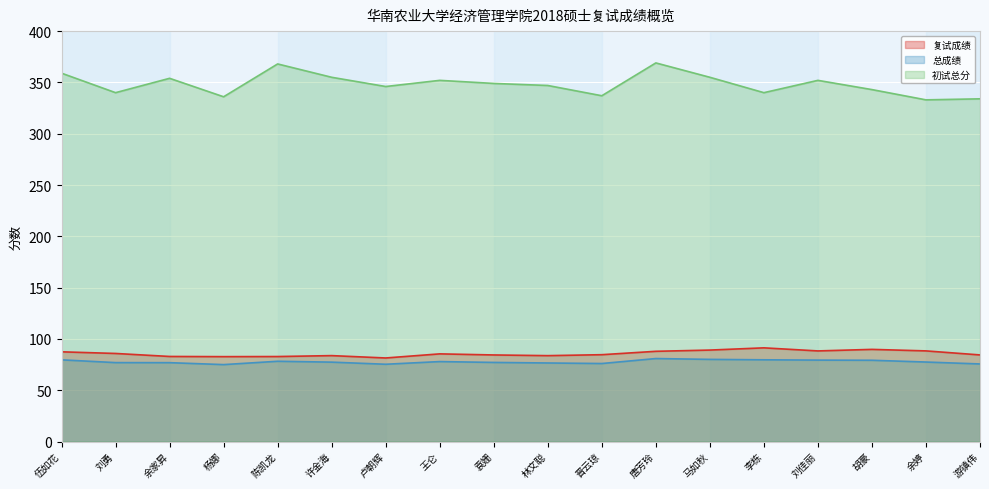

Which series has the largest range (max minus min)?

初试总分